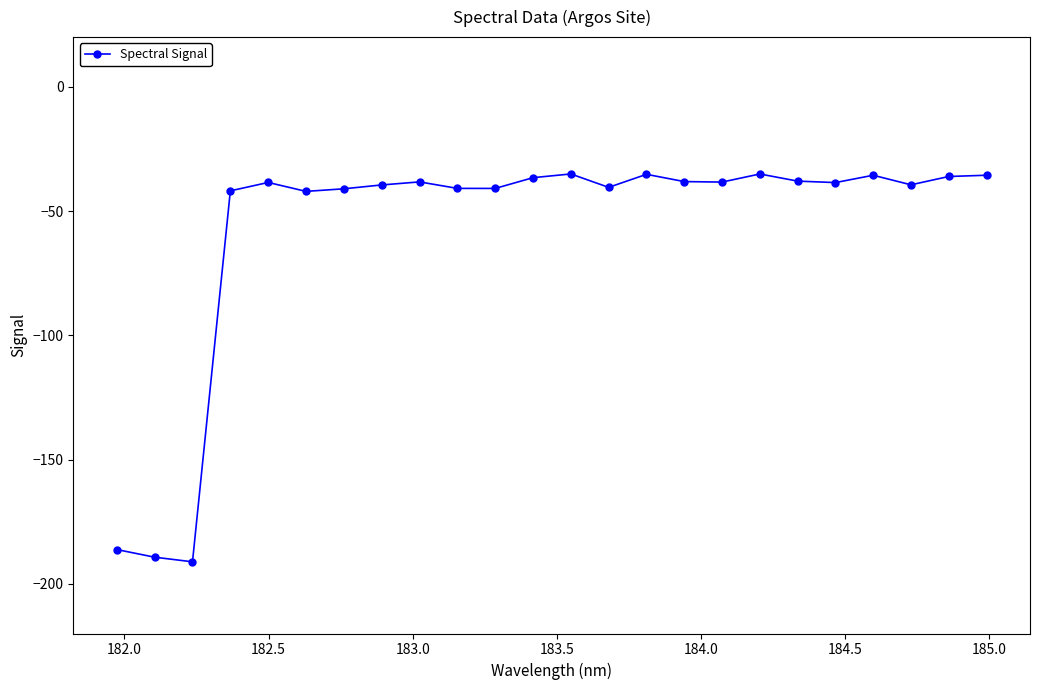

True or false: the data has more than 0 interior local peaks.

True